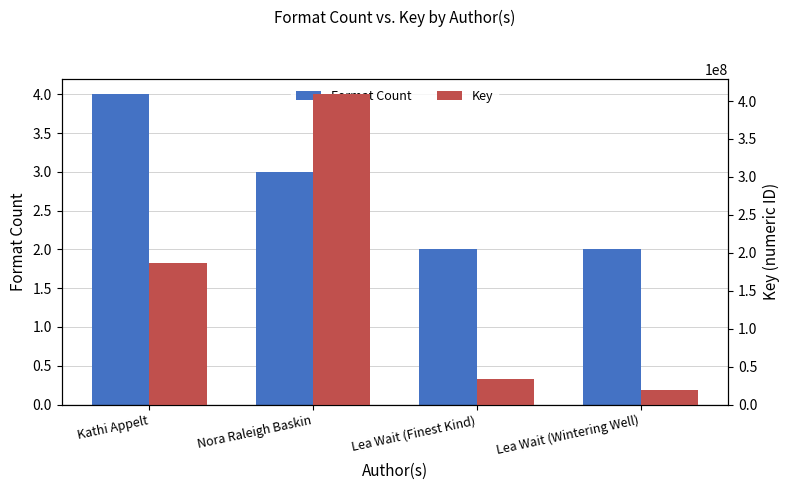

Where is Key nearest to the value 213950793?

Kathi Appelt